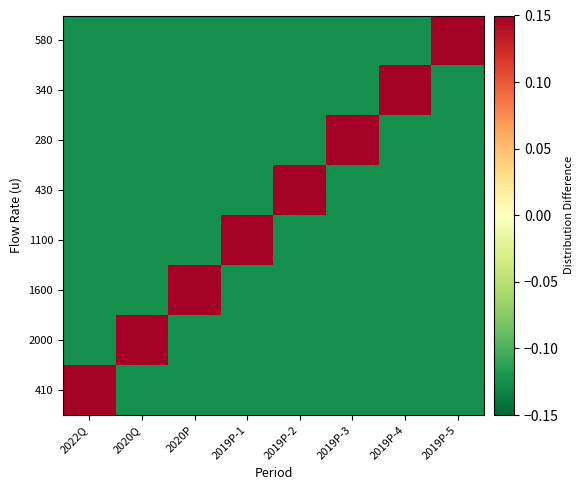

Reading right to left, list all the values displayed in this chart.

410: 2019P-5=-0.1	2019P-4=-0.1	2019P-3=-0.1	2019P-2=-0.1	2019P-1=-0.1	2020P=-0.1	2020Q=-0.1	2022Q=0.9
2000: 2019P-5=-0.1	2019P-4=-0.1	2019P-3=-0.1	2019P-2=-0.1	2019P-1=-0.1	2020P=-0.1	2020Q=0.9	2022Q=-0.1
1600: 2019P-5=-0.1	2019P-4=-0.1	2019P-3=-0.1	2019P-2=-0.1	2019P-1=-0.1	2020P=0.9	2020Q=-0.1	2022Q=-0.1
1100: 2019P-5=-0.1	2019P-4=-0.1	2019P-3=-0.1	2019P-2=-0.1	2019P-1=0.9	2020P=-0.1	2020Q=-0.1	2022Q=-0.1
430: 2019P-5=-0.1	2019P-4=-0.1	2019P-3=-0.1	2019P-2=0.9	2019P-1=-0.1	2020P=-0.1	2020Q=-0.1	2022Q=-0.1
280: 2019P-5=-0.1	2019P-4=-0.1	2019P-3=0.9	2019P-2=-0.1	2019P-1=-0.1	2020P=-0.1	2020Q=-0.1	2022Q=-0.1
340: 2019P-5=-0.1	2019P-4=0.9	2019P-3=-0.1	2019P-2=-0.1	2019P-1=-0.1	2020P=-0.1	2020Q=-0.1	2022Q=-0.1
580: 2019P-5=0.9	2019P-4=-0.1	2019P-3=-0.1	2019P-2=-0.1	2019P-1=-0.1	2020P=-0.1	2020Q=-0.1	2022Q=-0.1